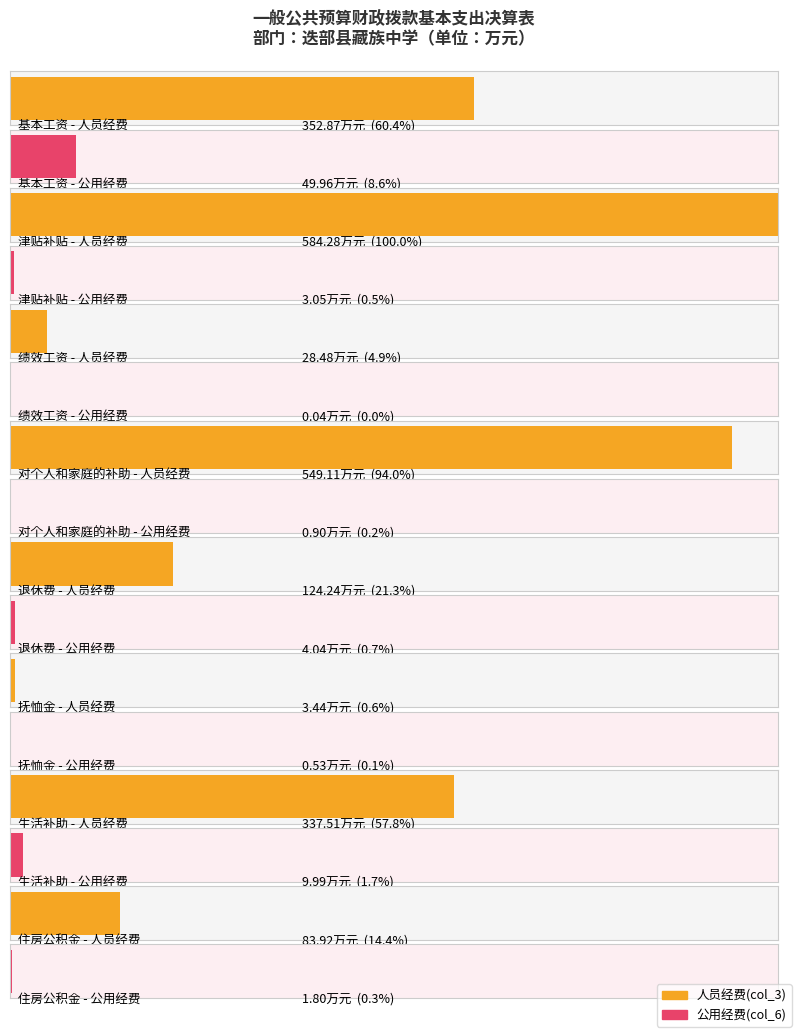

At which category is the sum across all series the highest?

津贴补贴